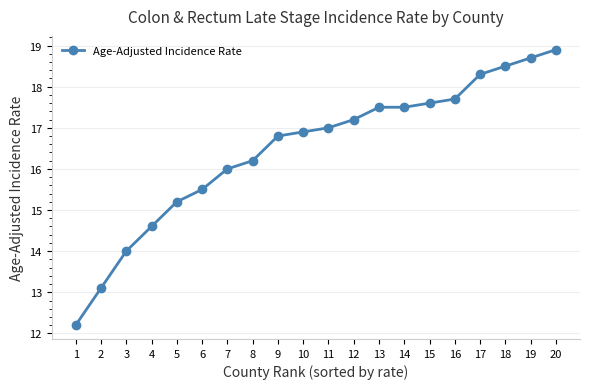

Reading right to left, extract all data points from this chart.

18.9	18.7	18.5	18.3	17.7	17.6	17.5	17.5	17.2	17.0	16.9	16.8	16.2	16.0	15.5	15.2	14.6	14.0	13.1	12.2